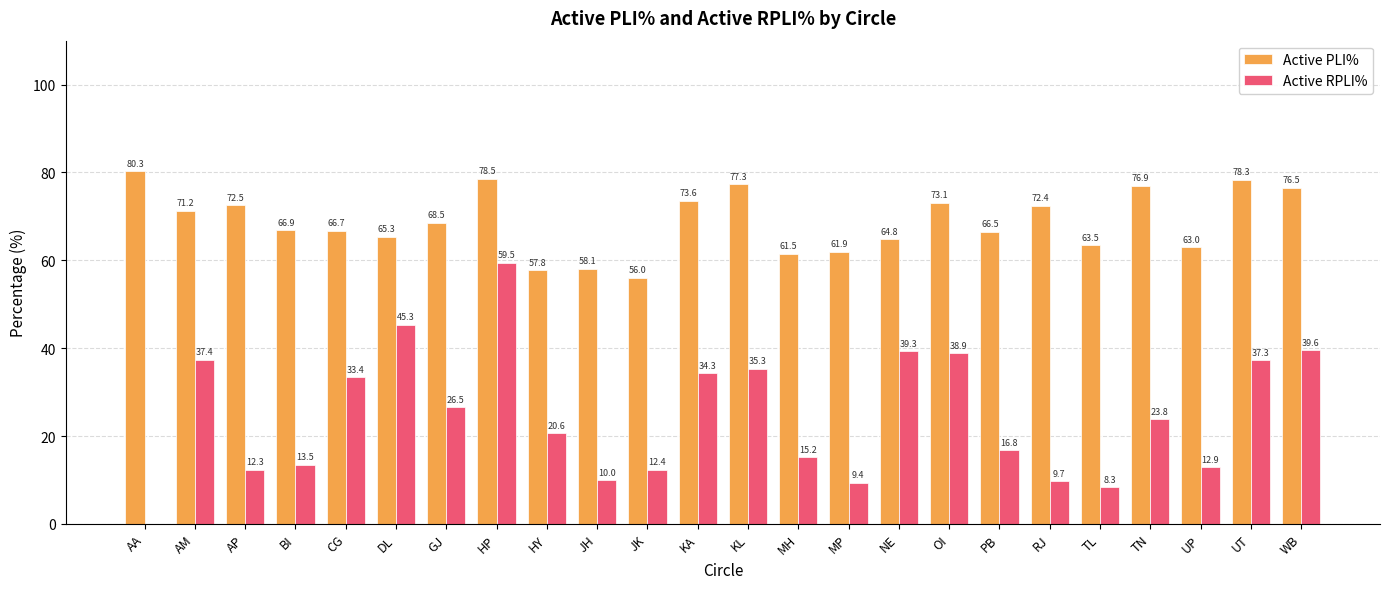

Between AA and NE, which series saw the biggest shift?

Active RPLI%